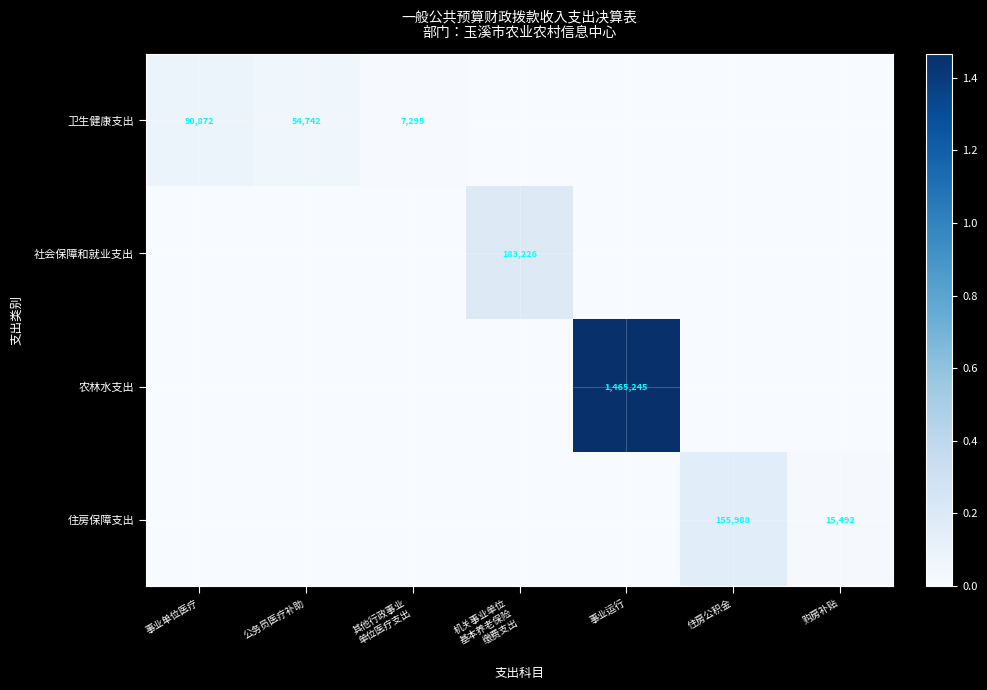

What is the average value of the 卫生健康支出 series?

21844.2